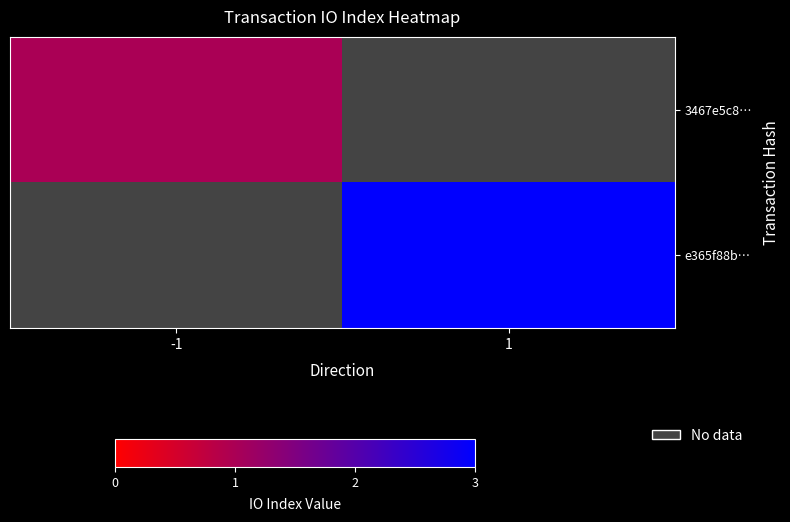

Rank the series by their maximum value, from lowest to highest.

3467e5c8…, e365f88b…